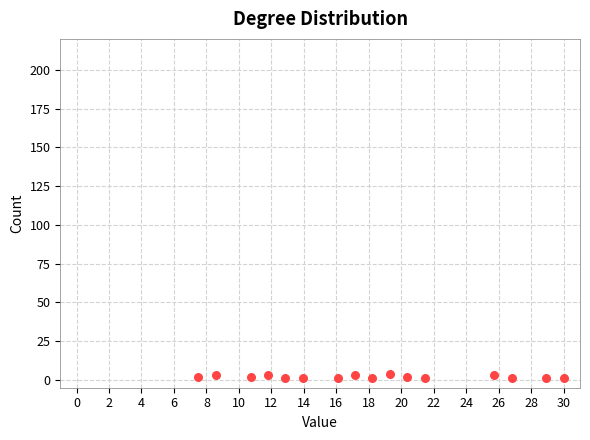

What is the range of Y values (max minus min)?

3